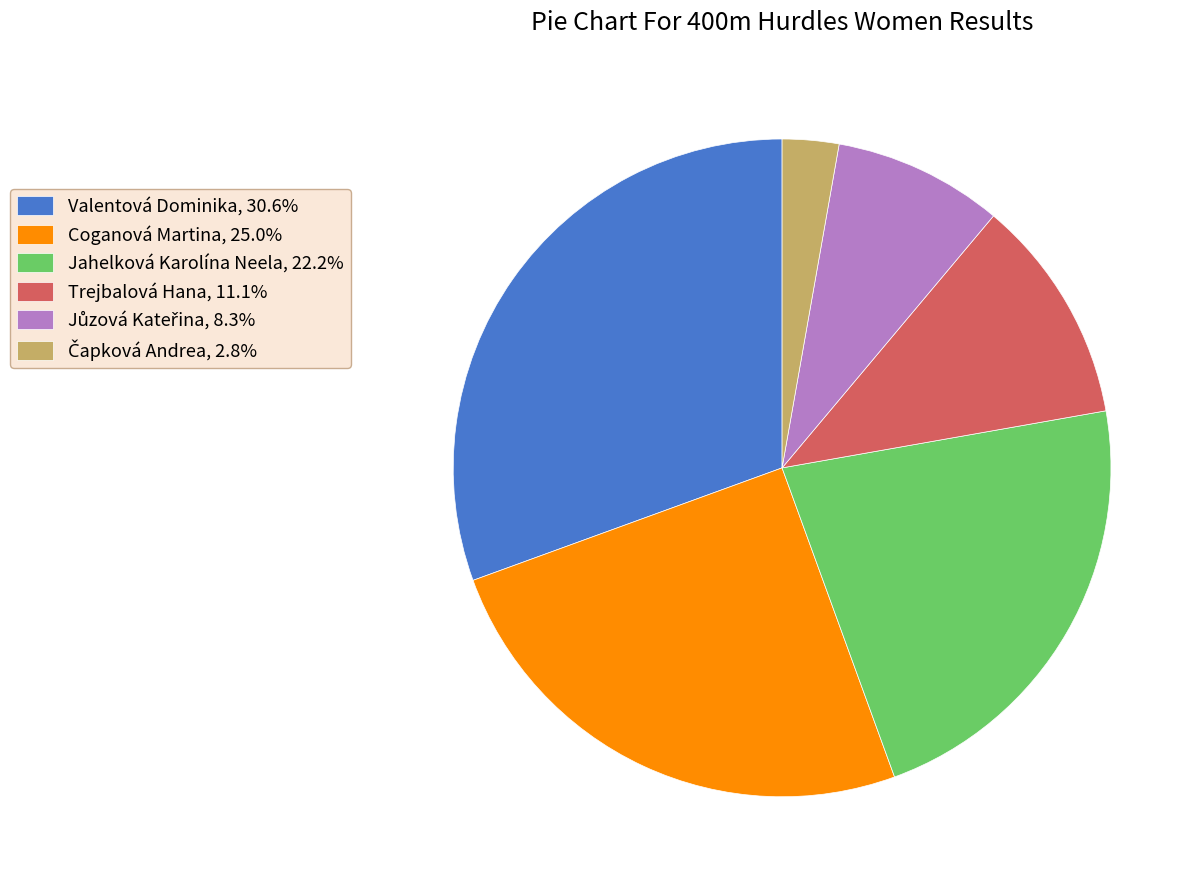

Does Valentová Dominika represent more than half of the total?

No